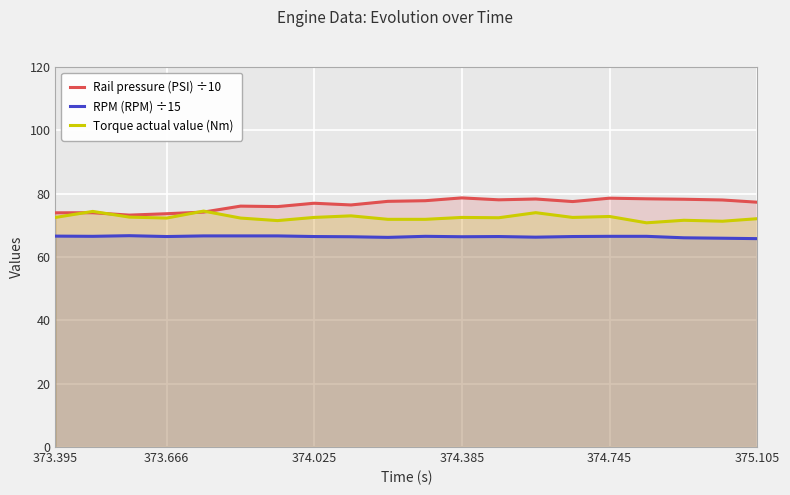

What is the maximum value shown in the chart?

78.7